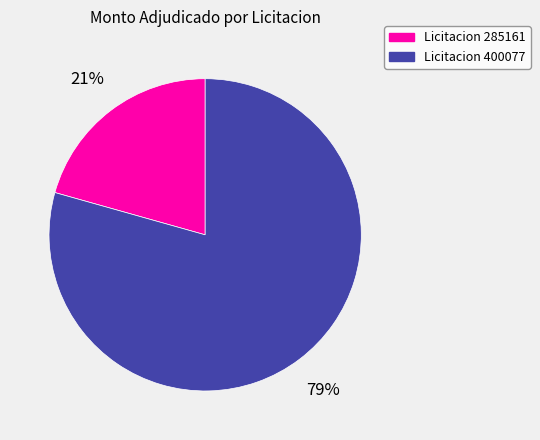

Which category has the smallest portion of the pie?

Licitacion 285161